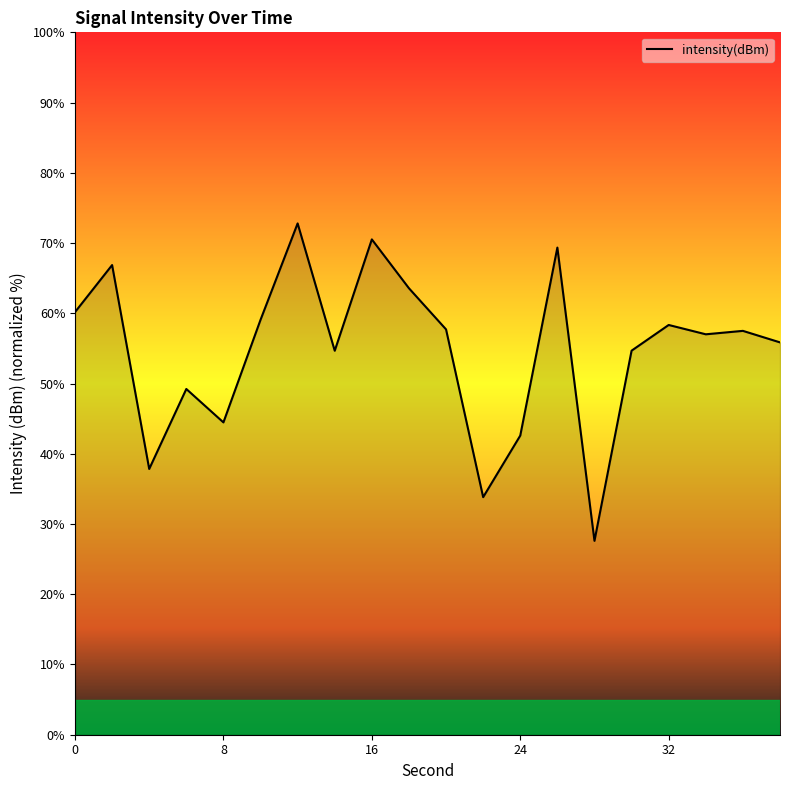

What is the maximum value shown in the chart?

72.8